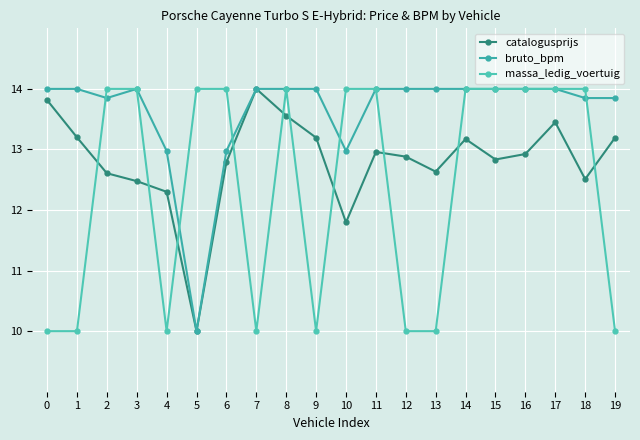

Count the massa_ledig_voertuig values in the range 10 to 13.

8